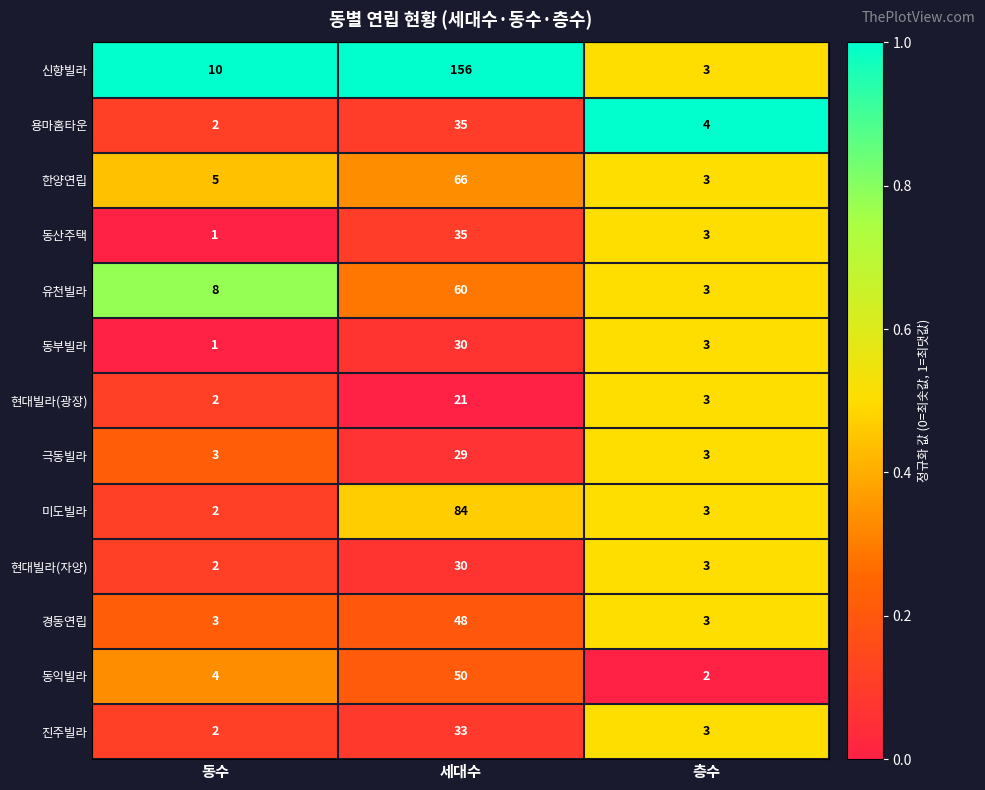

Which series has the largest total across all categories?

신향빌라